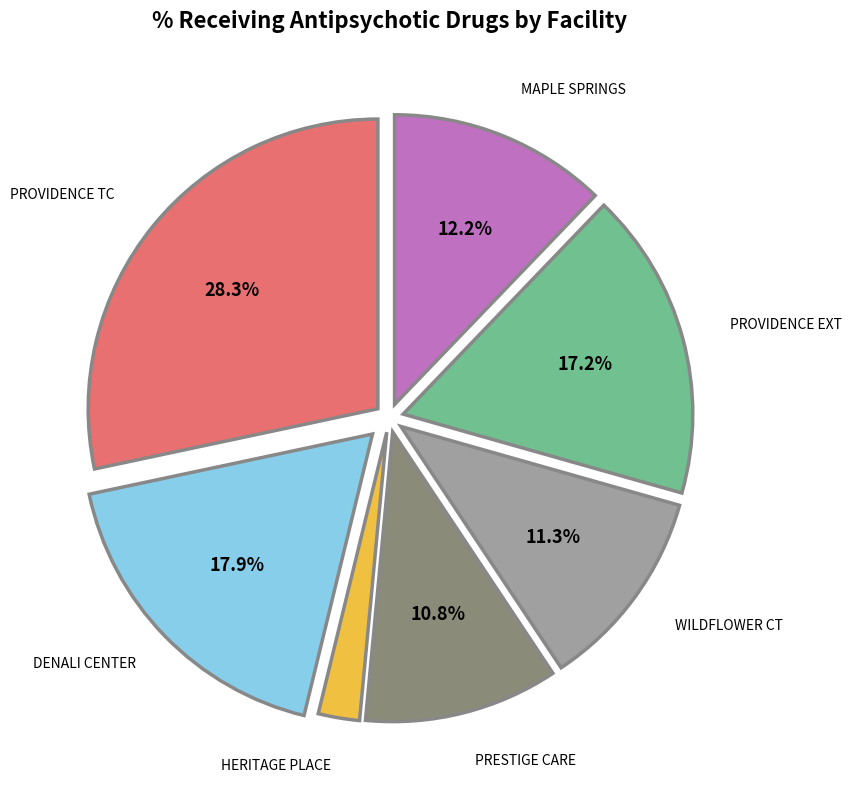

To the nearest percent, what is the average slice percentage?

14%